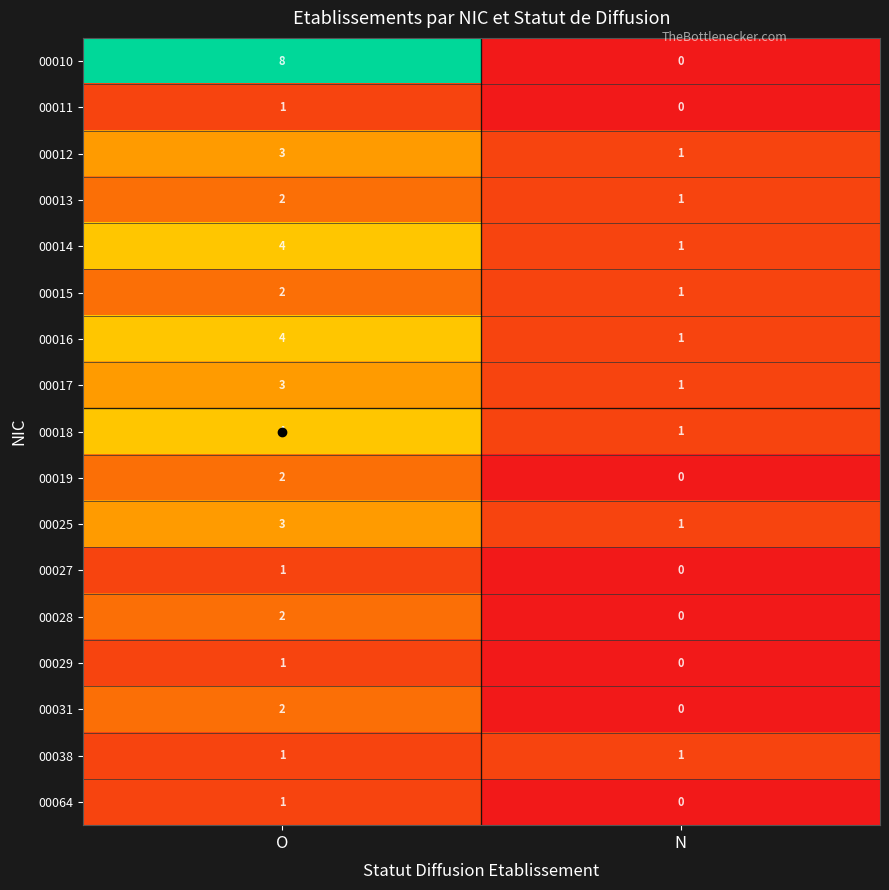

What is the greatest value displayed?

8